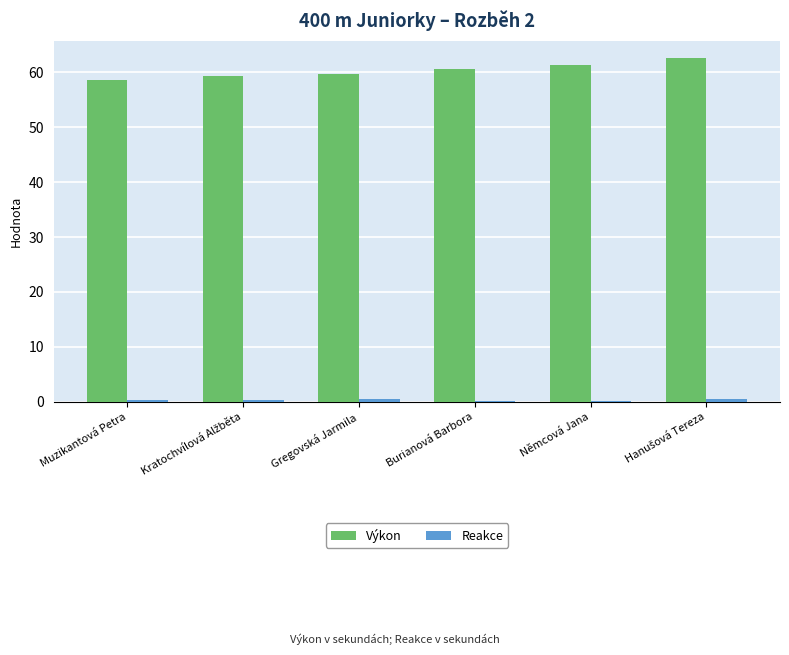

What is the maximum value for Výkon?

62.6